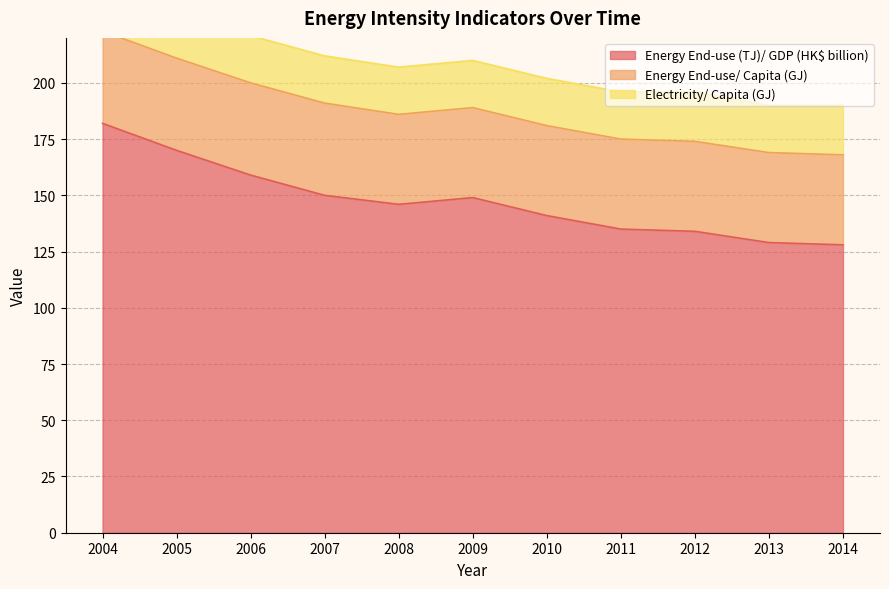

Reading left to right, transcribe all the data shown in this chart.

Energy End-use (TJ)/ GDP (HK$ billion): 2004=182	2005=170	2006=159	2007=150	2008=146	2009=149	2010=141	2011=135	2012=134	2013=129	2014=128
Energy End-use/ Capita (GJ): 2004=41	2005=41	2006=41	2007=41	2008=40	2009=40	2010=40	2011=40	2012=40	2013=40	2014=40
Electricity/ Capita (GJ): 2004=21	2005=21	2006=21	2007=21	2008=21	2009=21	2010=21	2011=21	2012=22	2013=21	2014=22